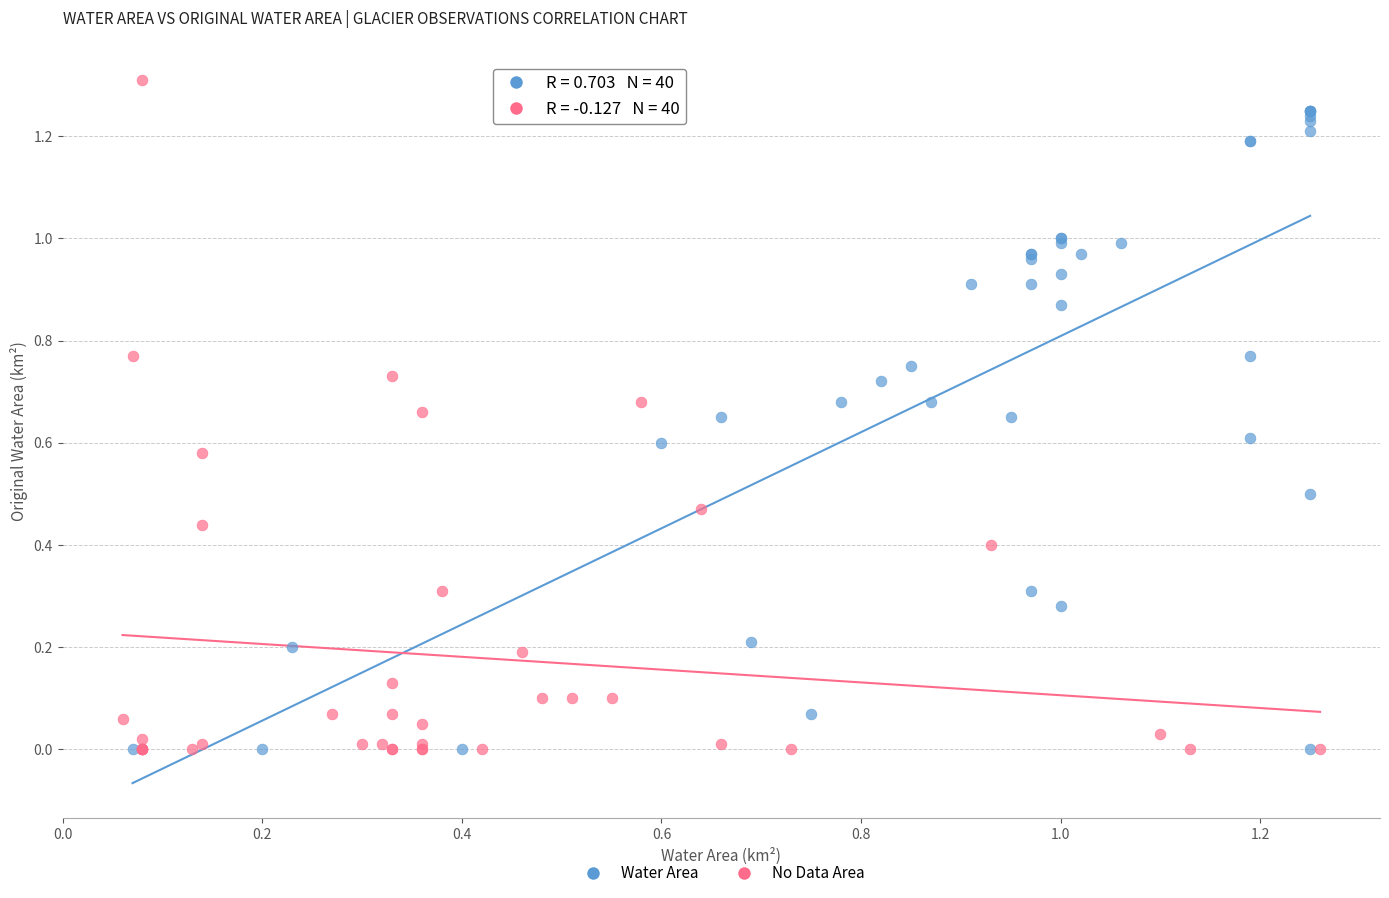

What are all the series names shown in the legend?

Water Area, No Data Area